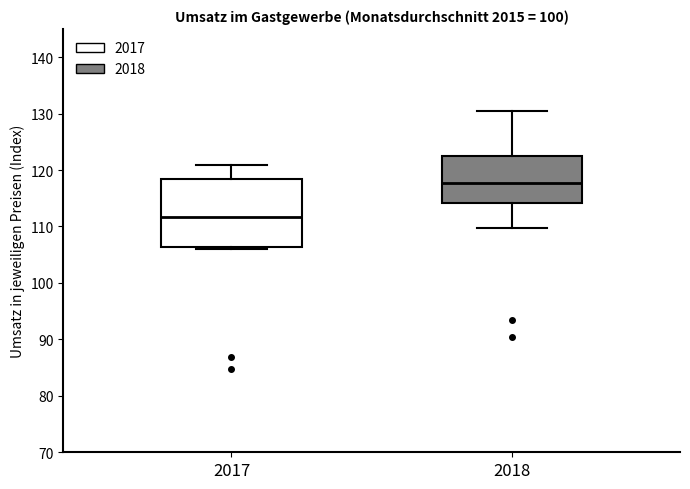

Where does the upper whisker of the box at x = 2017 end on the y-axis? The values are not printed on the chart, so give them approximately, as read against the axis.

121